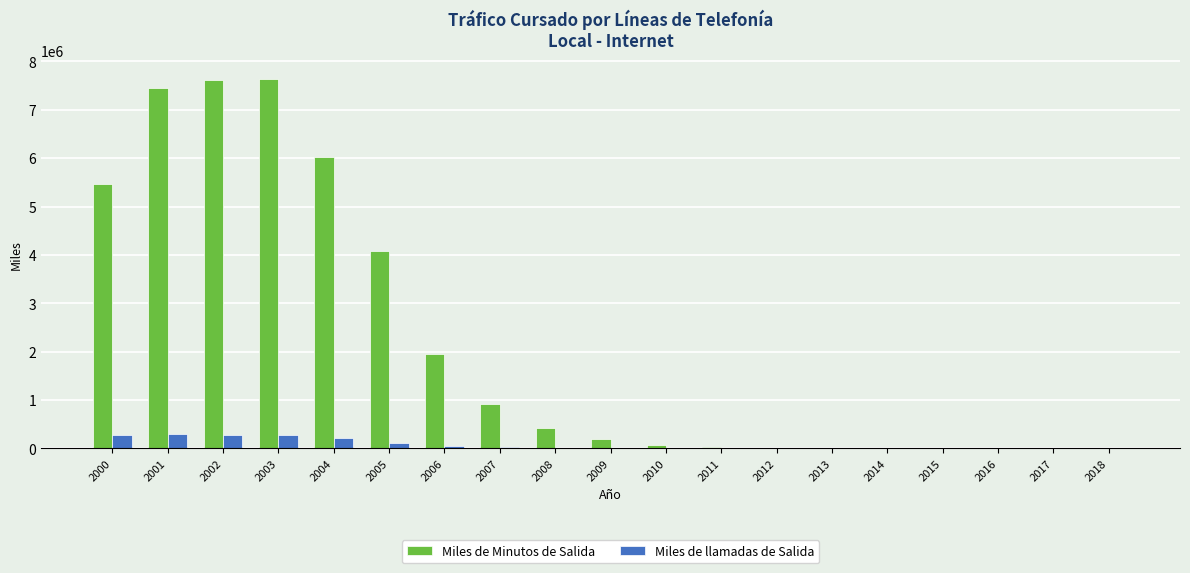

How many groups of bars are there?

19